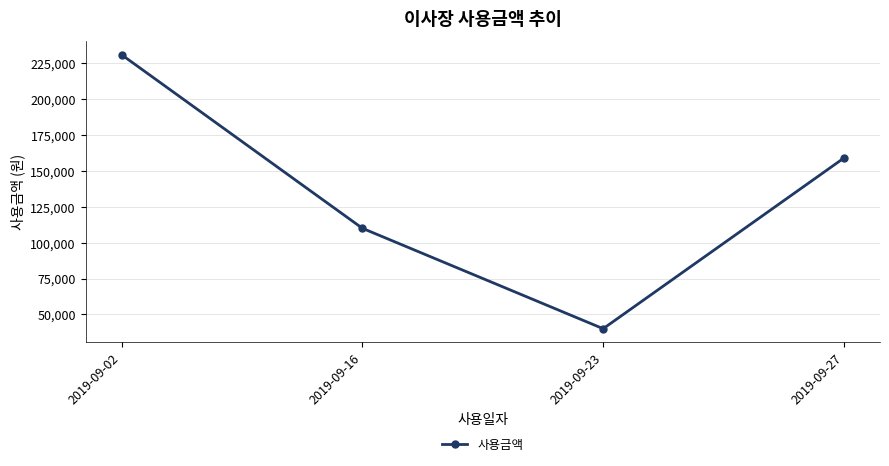

Count the number of categories in the chart.

4